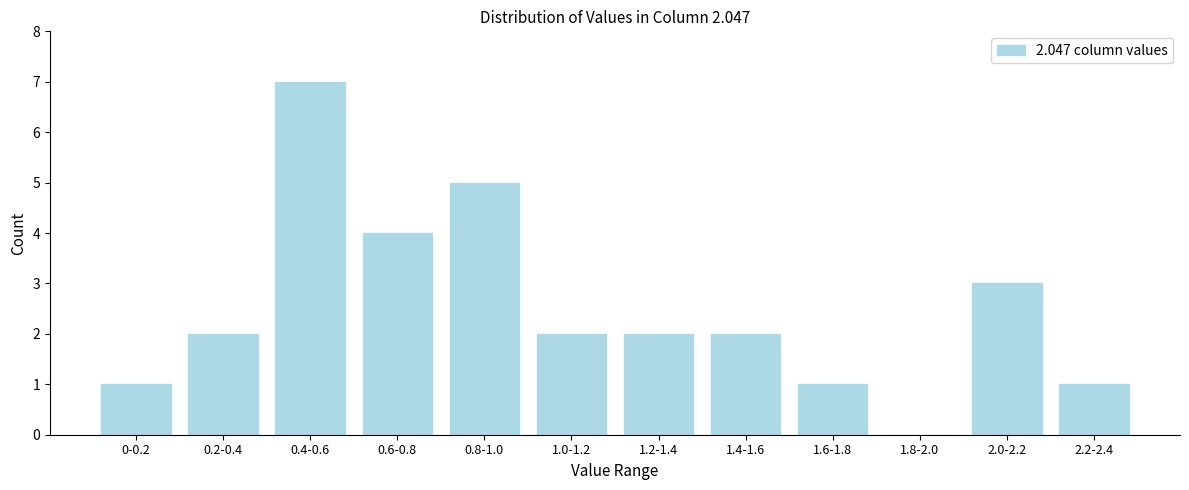

Reading right to left, what are all the values shown in this chart?

2.2-2.4=1	2.0-2.2=3	1.8-2.0=0	1.6-1.8=1	1.4-1.6=2	1.2-1.4=2	1.0-1.2=2	0.8-1.0=5	0.6-0.8=4	0.4-0.6=7	0.2-0.4=2	0-0.2=1